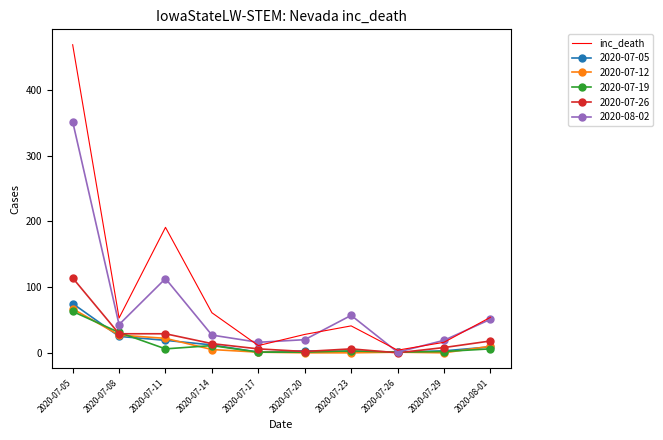

Which series has the largest total across all categories?

inc_death